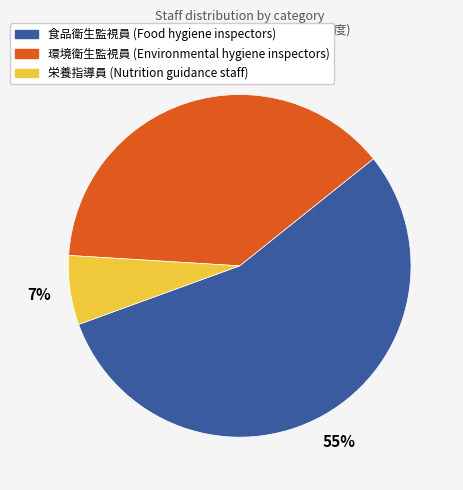

What is the smallest slice in the pie chart?

栄養指導員